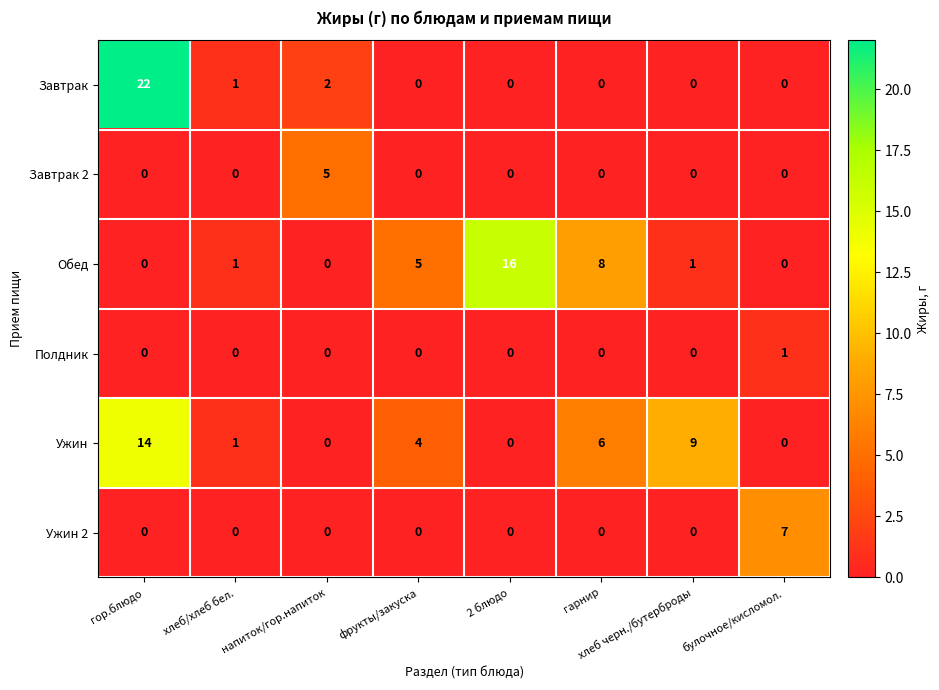

List the series in order of their peak value, lowest first.

Полдник, Завтрак 2, Ужин 2, Ужин, Обед, Завтрак